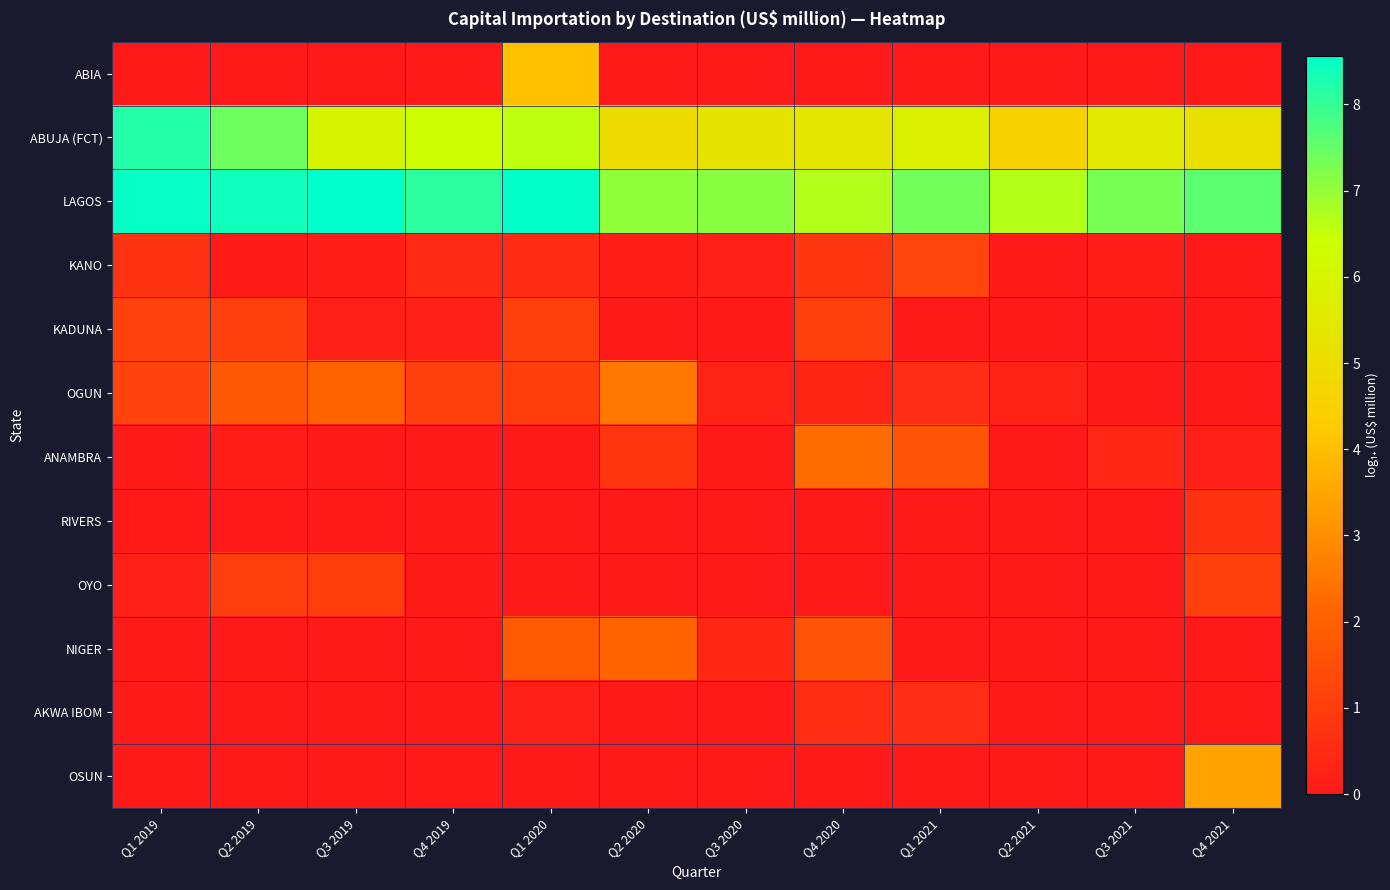

At Q2 2021, list the series in order from largest to smallest.

LAGOS, ABUJA (FCT), OGUN, ABIA, KANO, KADUNA, ANAMBRA, RIVERS, OYO, NIGER, AKWA IBOM, OSUN